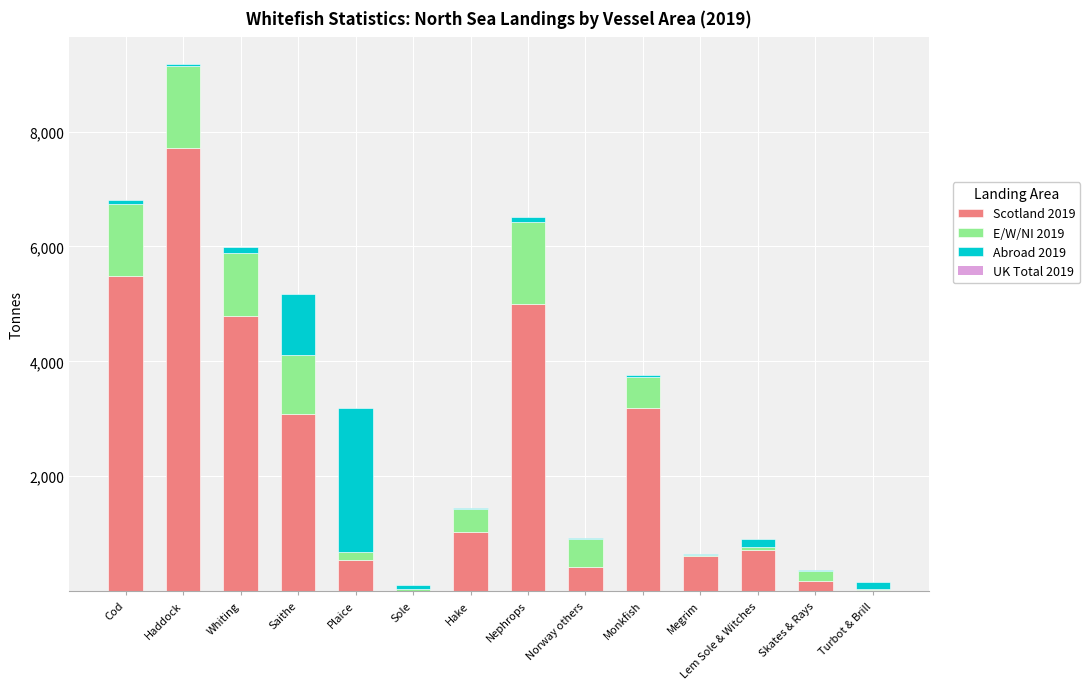

At which category is the sum across all series the highest?

Haddock